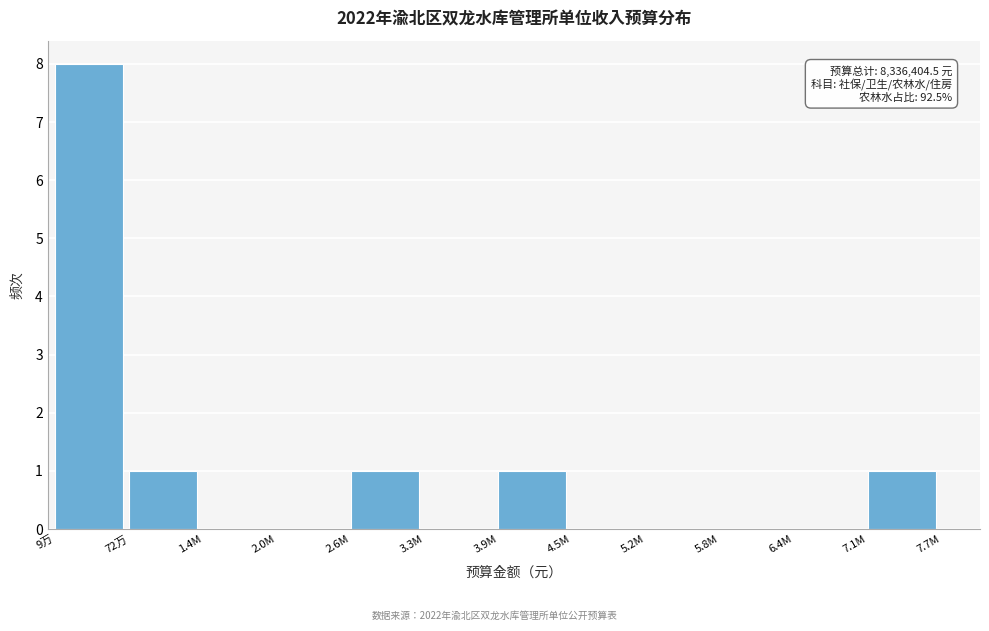

Reading left to right, list all the values displayed in this chart.

9万=8	72万=1	1.4M=0	2.0M=0	2.6M=1	3.3M=0	3.9M=1	4.5M=0	5.2M=0	5.8M=0	6.4M=0	7.1M=1